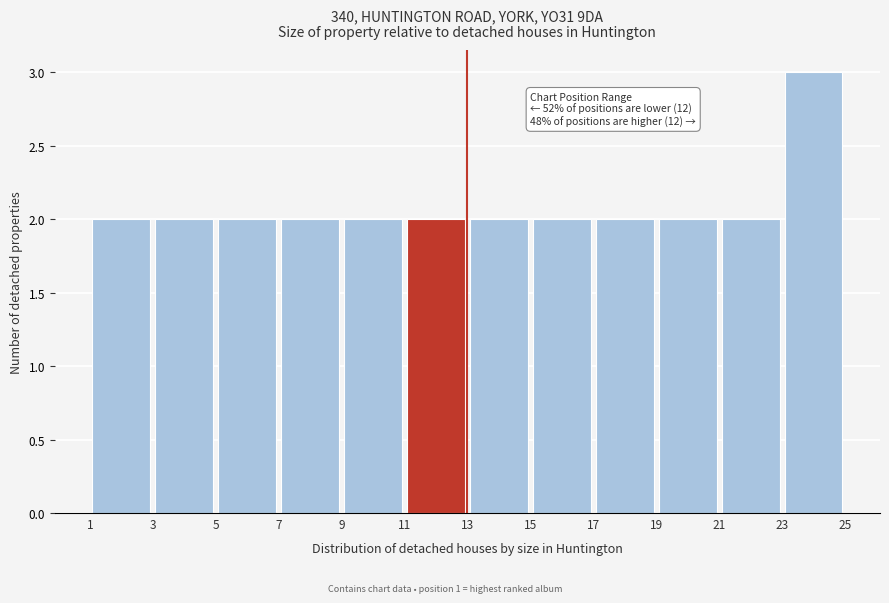

Which range on the x-axis has the tallest bar?

23 to 25